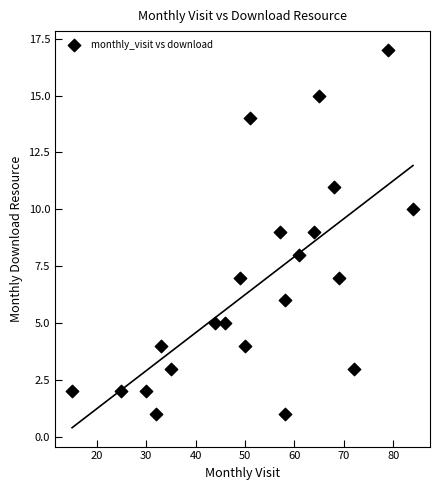

What is the range of Y values (max minus min)?

16